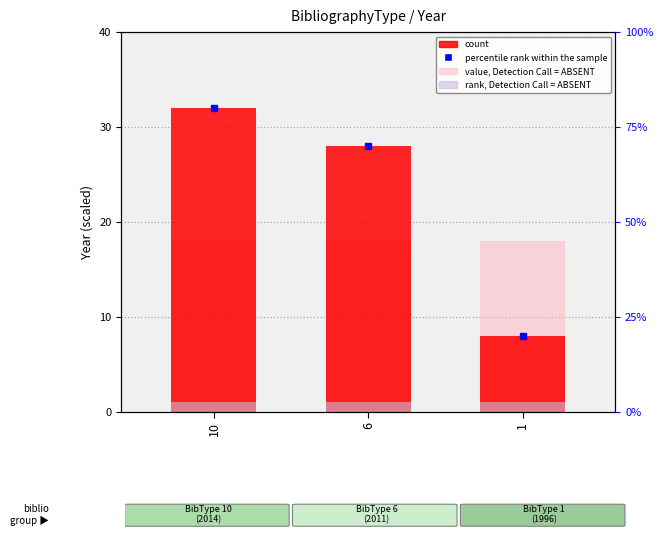

Which has a higher value, 6 or 10?

6